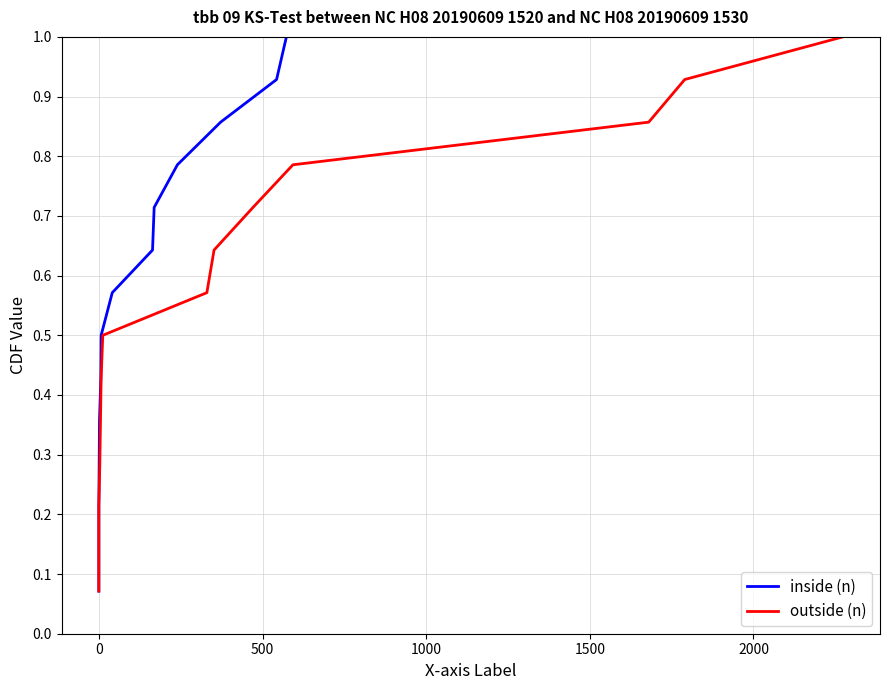

Count the number of categories in the chart.

14